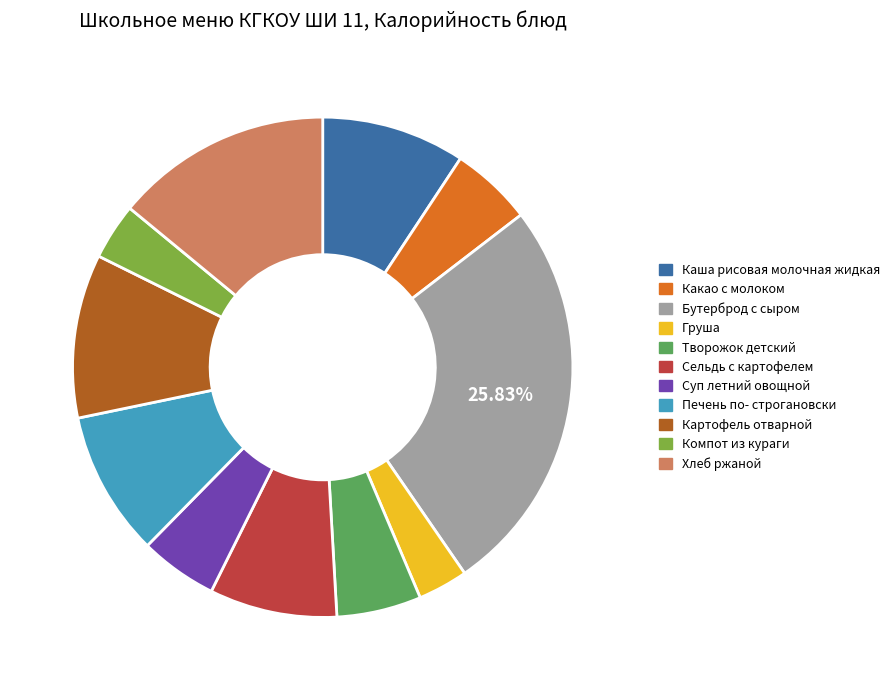

To the nearest percent, what percentage of the pie is Суп летний овощной?

5%